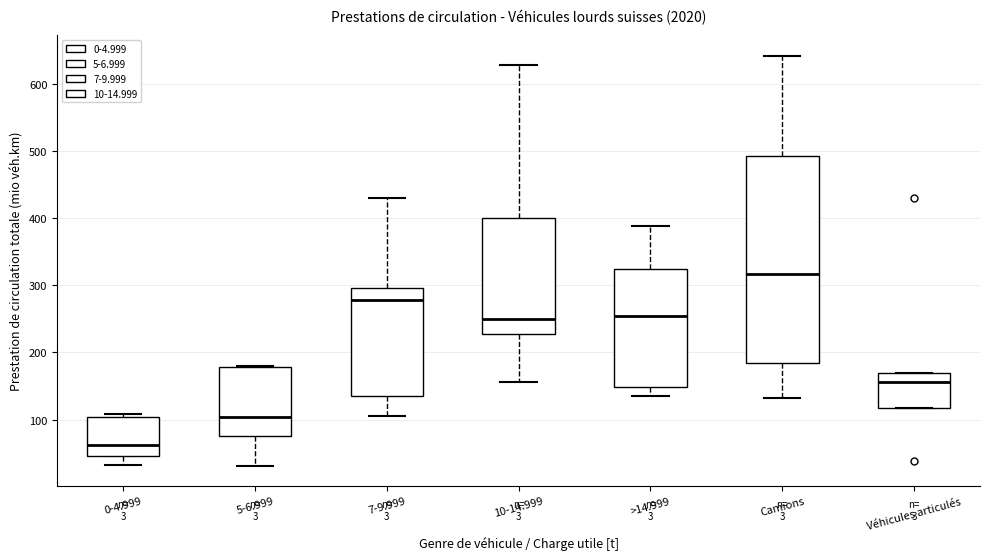

Reading left to right, read every box against the y-axis: the position of its median line, the range the box covers, and the ends of its whiskers. The values are not printed on the chart, so give them approximately, as read against the axis.

0-4.999: median 60, box 50 to 100, whiskers 30 to 110
5-6.999: median 100, box 80 to 180, whiskers 30 to 180
7-9.999: median 280, box 130 to 300, whiskers 110 to 430
10-14.999: median 250, box 230 to 400, whiskers 160 to 630
>14.999: median 250, box 150 to 320, whiskers 140 to 390
Camions: median 320, box 180 to 490, whiskers 130 to 640
Véhicules articulés: median 160, box 120 to 170, whiskers 120 to 170